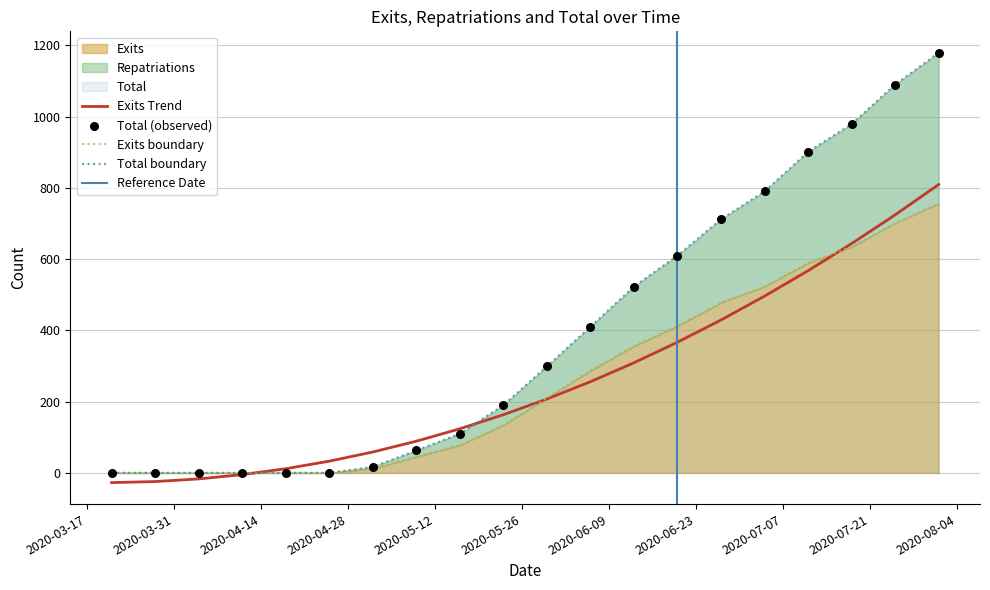

Which series reaches the maximum Y coordinate?

Repatriations